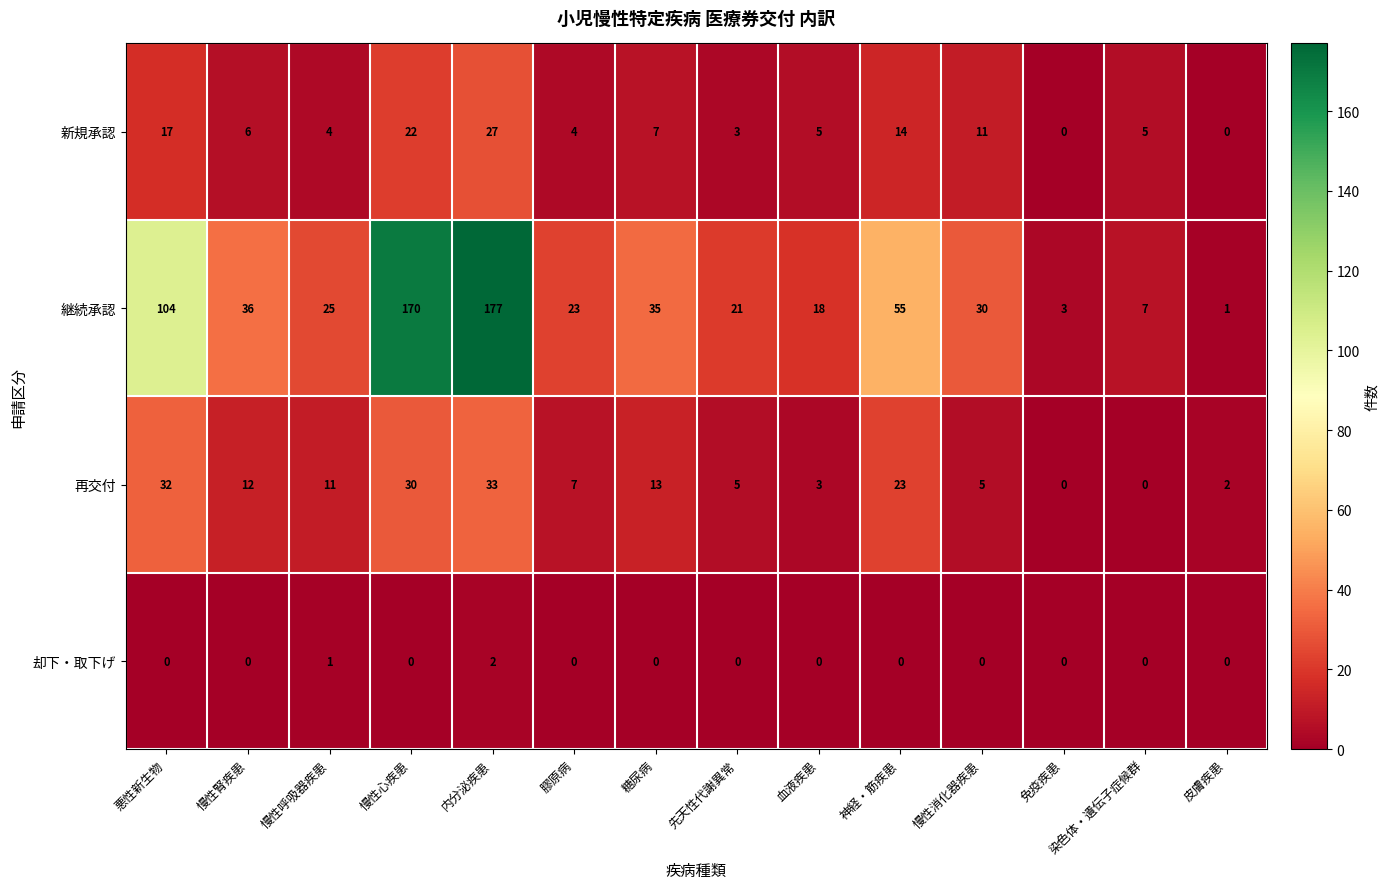

What is the sum of the 再交付 values at 糖尿病 and 慢性心疾患?

43